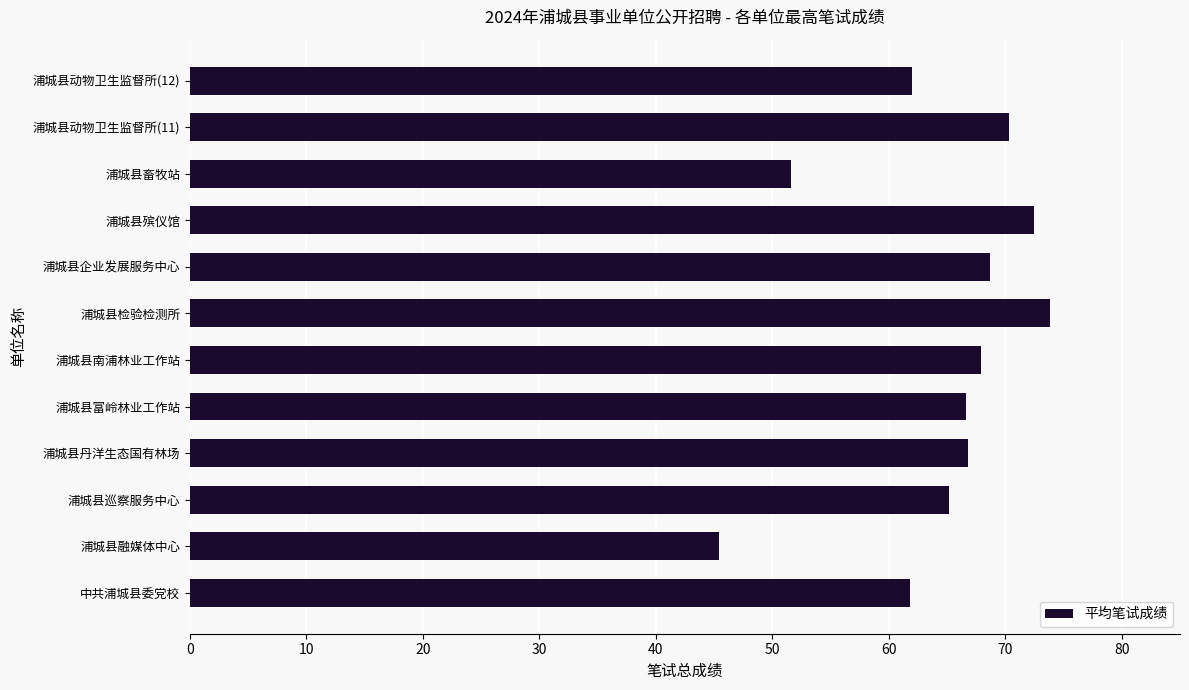

The chart shows a value of 67.9 at 浦城县南浦林业工作站. True or false?

True